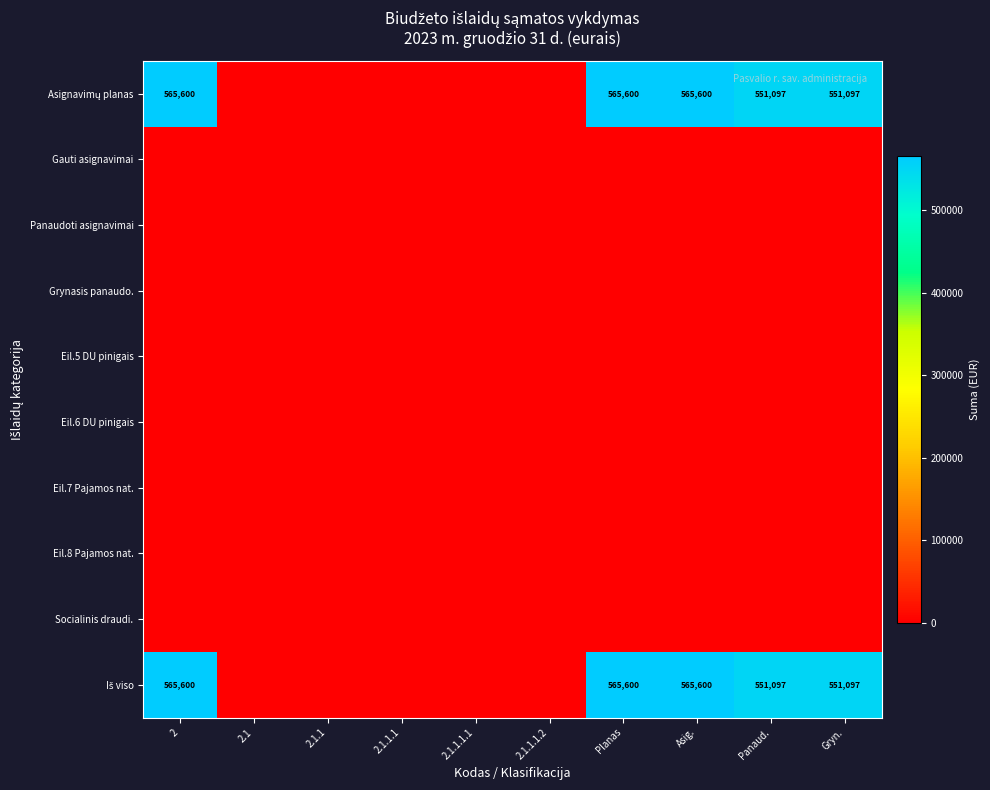

Rank the series at 2 from lowest to highest value.

Gauti asignavimai, Panaudoti asignavimai, Grynasis panaudo., Eil.5 DU pinigais, Eil.6 DU pinigais, Eil.7 Pajamos nat., Eil.8 Pajamos nat., Socialinis draudi., Asignavimų planas, Iš viso